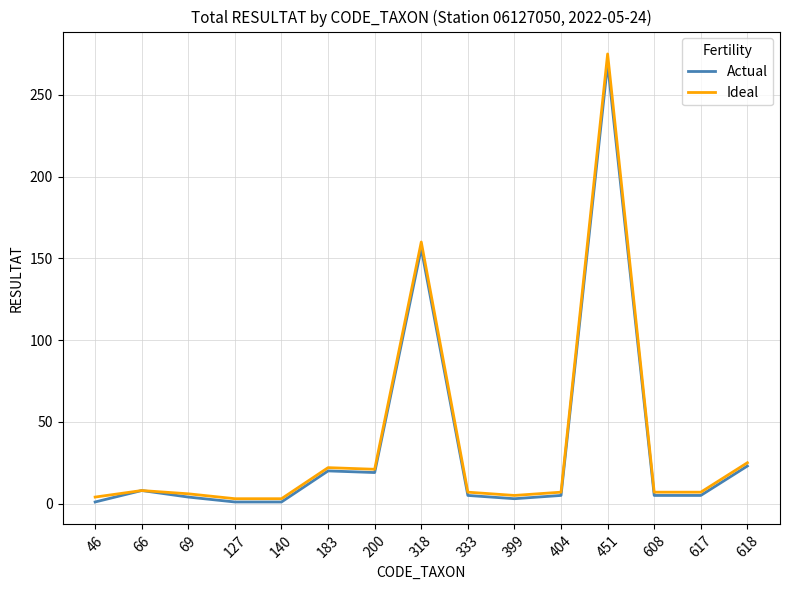

Is this an area chart (filled region under the line)?

No